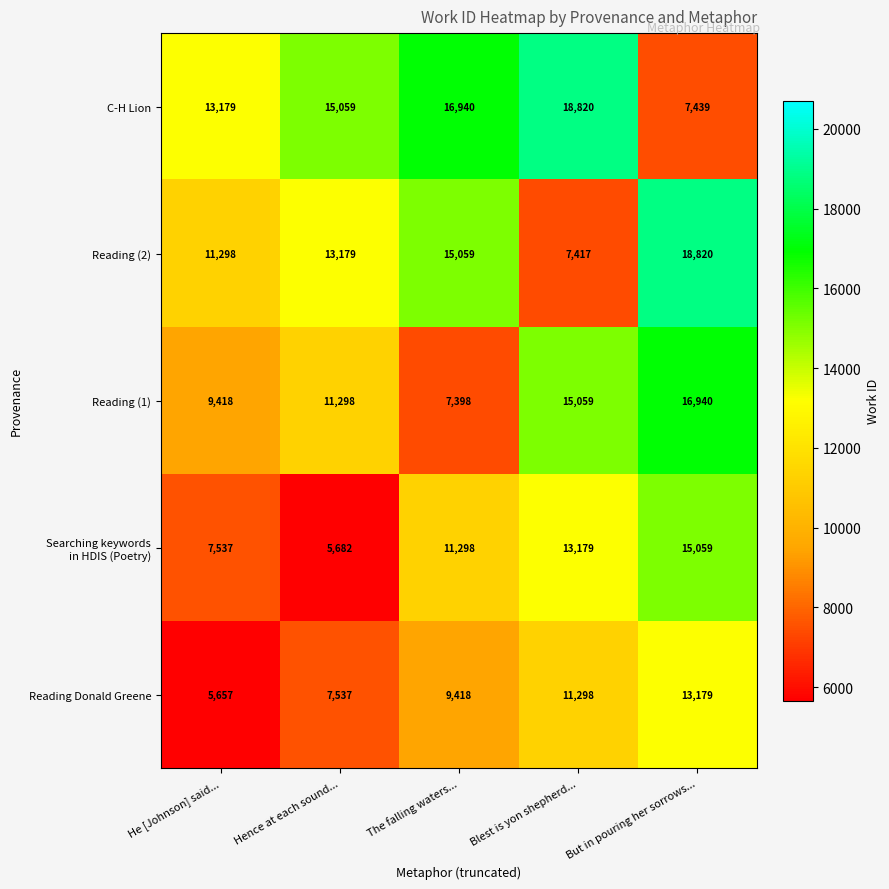

What is the sum of the Reading (2) values at But in pouring her sorrows... and He [Johnson] said...?

30118